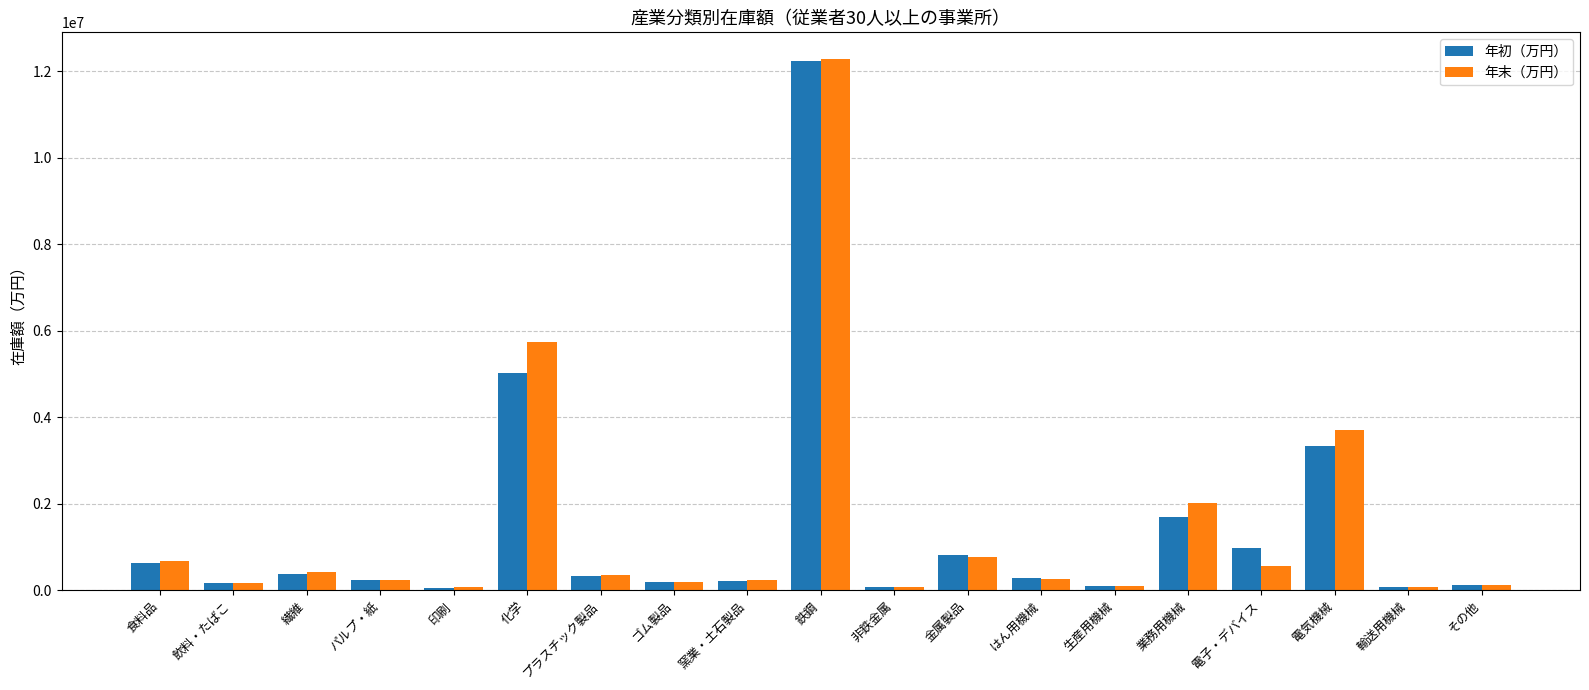

What is the label of the 8th bar from the left?

ゴム製品